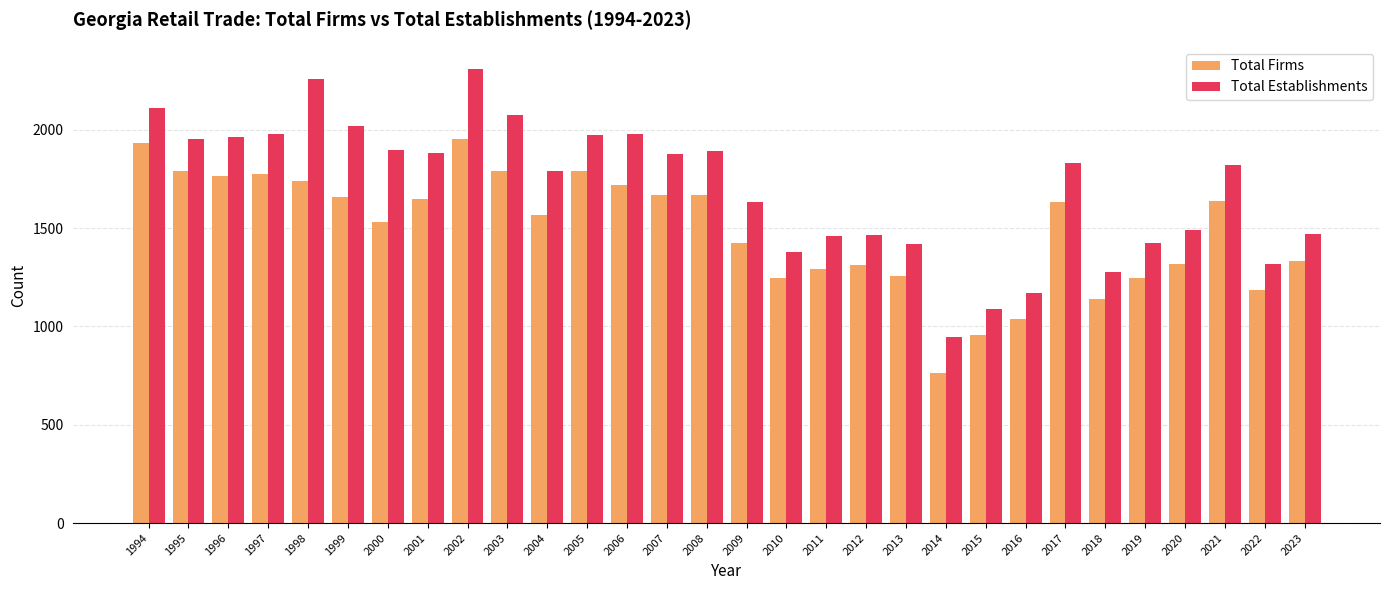

What is the minimum value shown in the chart?

764